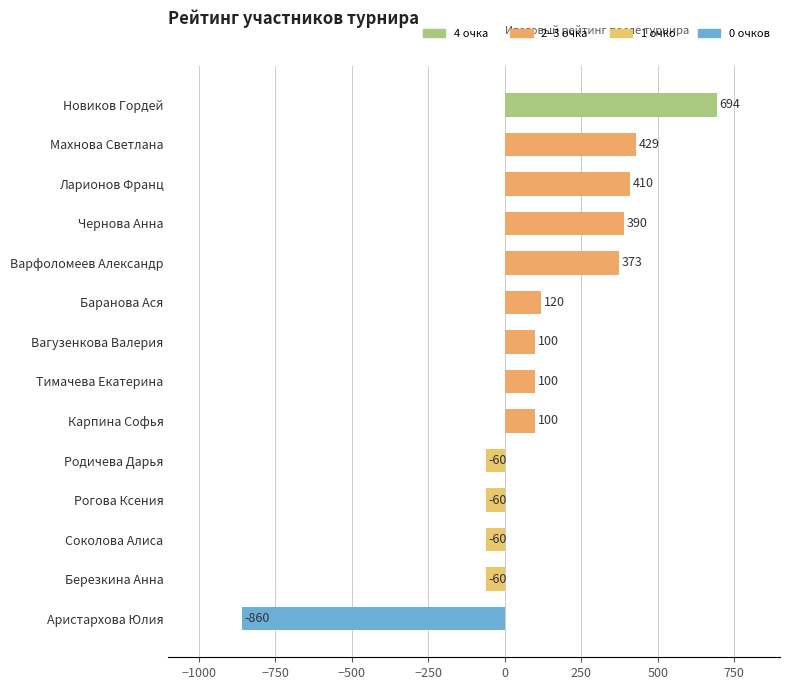

What is the label of the 13th bar from the bottom?

Махнова Светлана